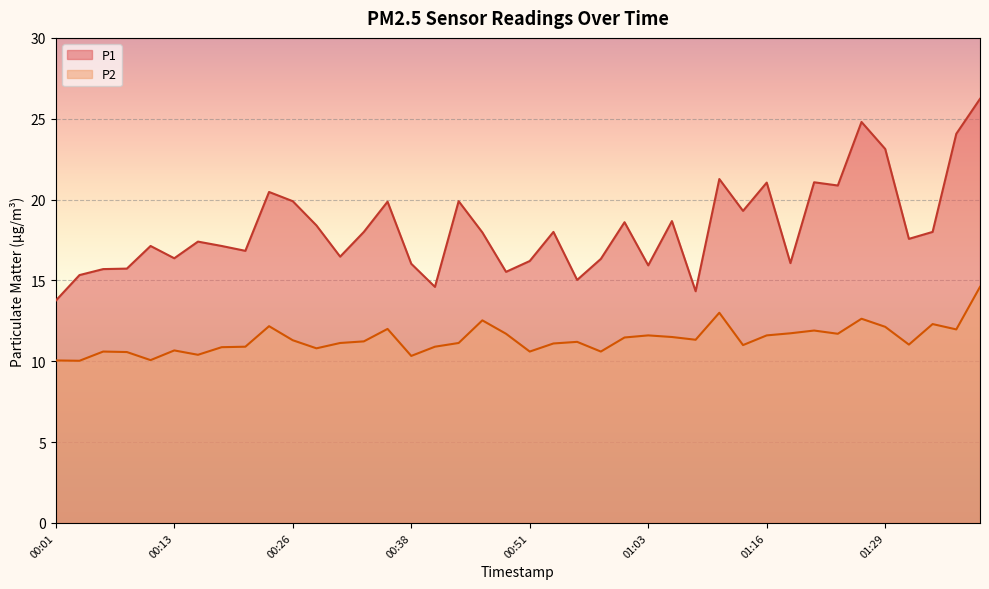

What position from the right is 01:38?

1